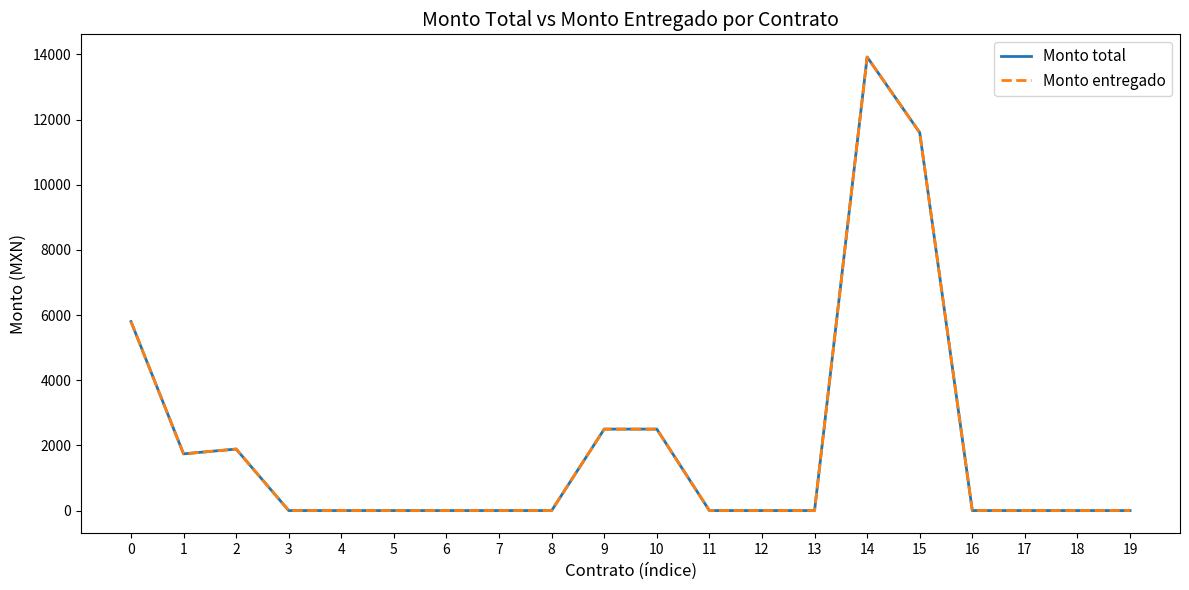

Is this an area chart (filled region under the line)?

No